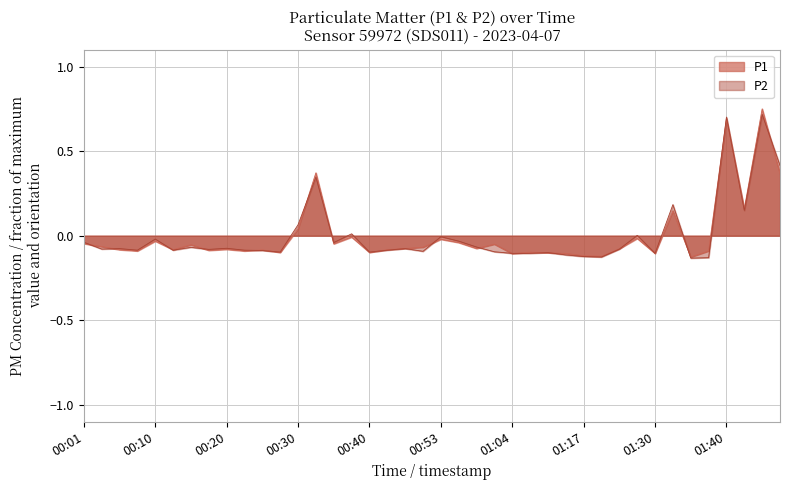

What is the highest value of the P1 series?

0.7